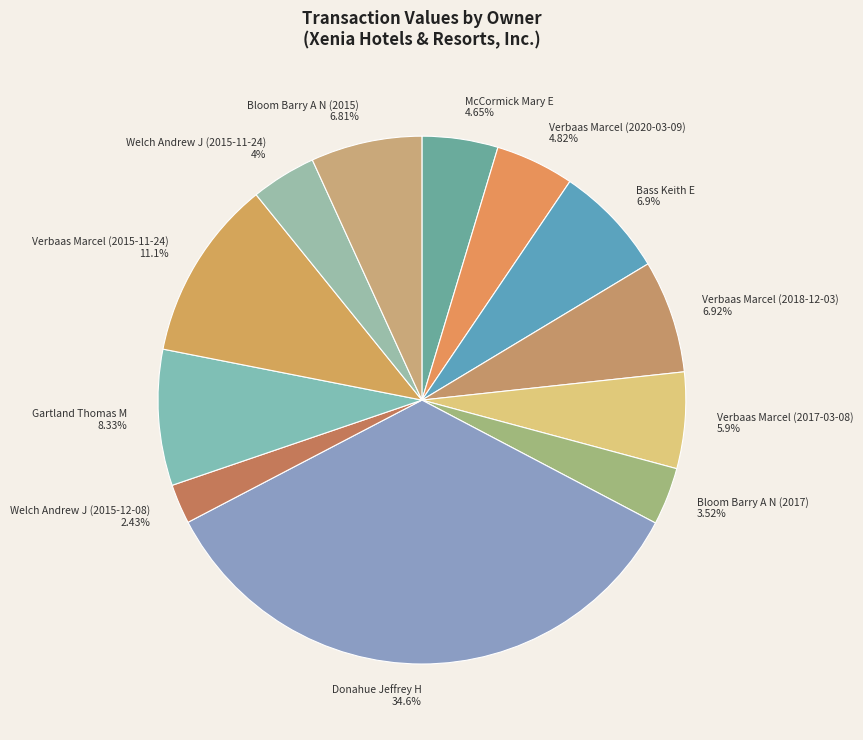

What is the ratio of the value at Donahue Jeffrey H to the value at Verbaas Marcel (2020-03-09)?

7.2